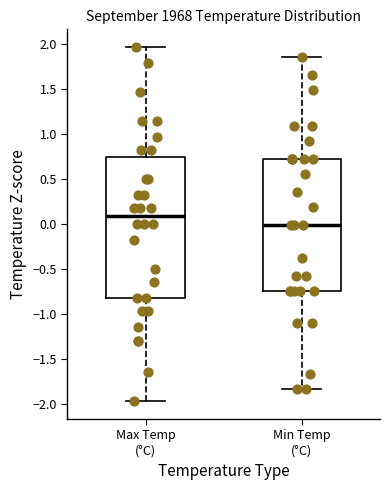

Reading left to right, transcribe this box plot: for each box, give where its median line is, the range the box spans, and where its two whiskers end, as read against the y-axis. The values are not printed on the chart, so give them approximately, as read against the axis.

Max Temp (°C): median 0.10, box -0.80 to 0.75, whiskers -1.95 to 1.95
Min Temp (°C): median 0.00, box -0.75 to 0.70, whiskers -1.85 to 1.85